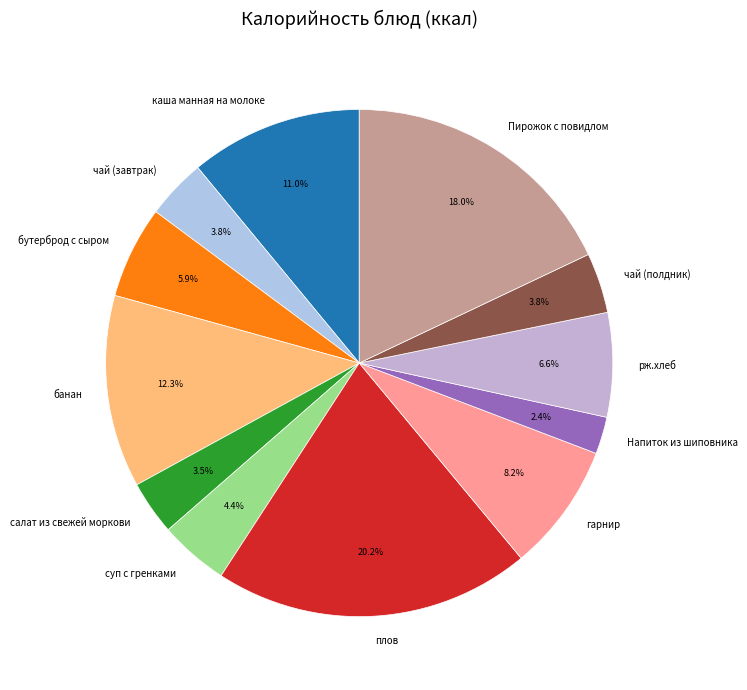

Which category has the smallest portion of the pie?

Напиток из шиповника